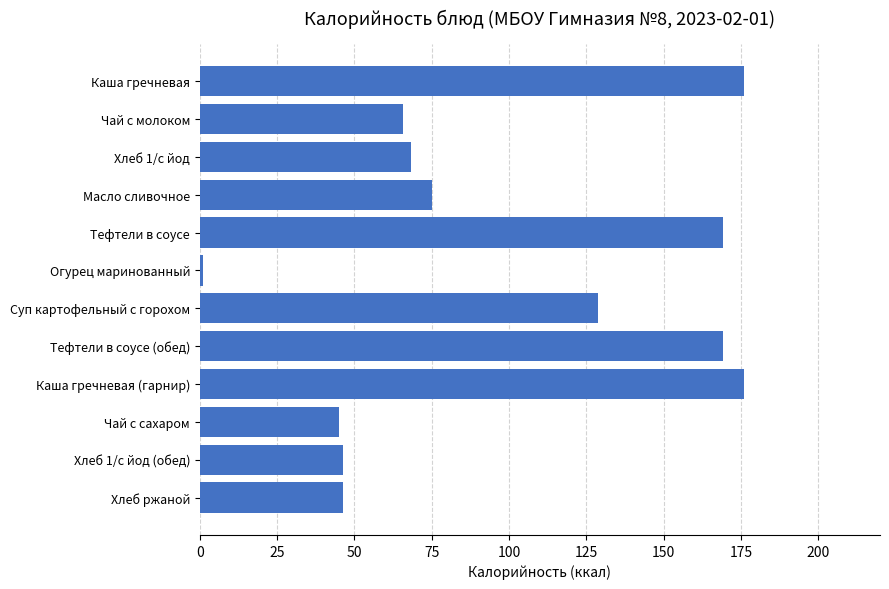

What is the average value?

97.2